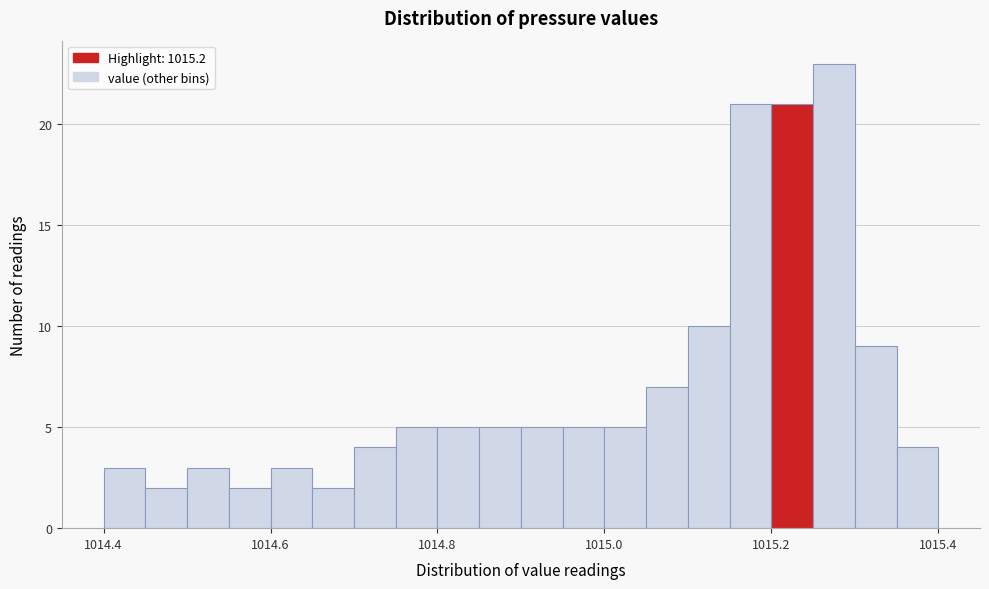

Around what value on the x-axis is the tallest bar? Give the approximate position of its centre, as read against the axis.

1015.28